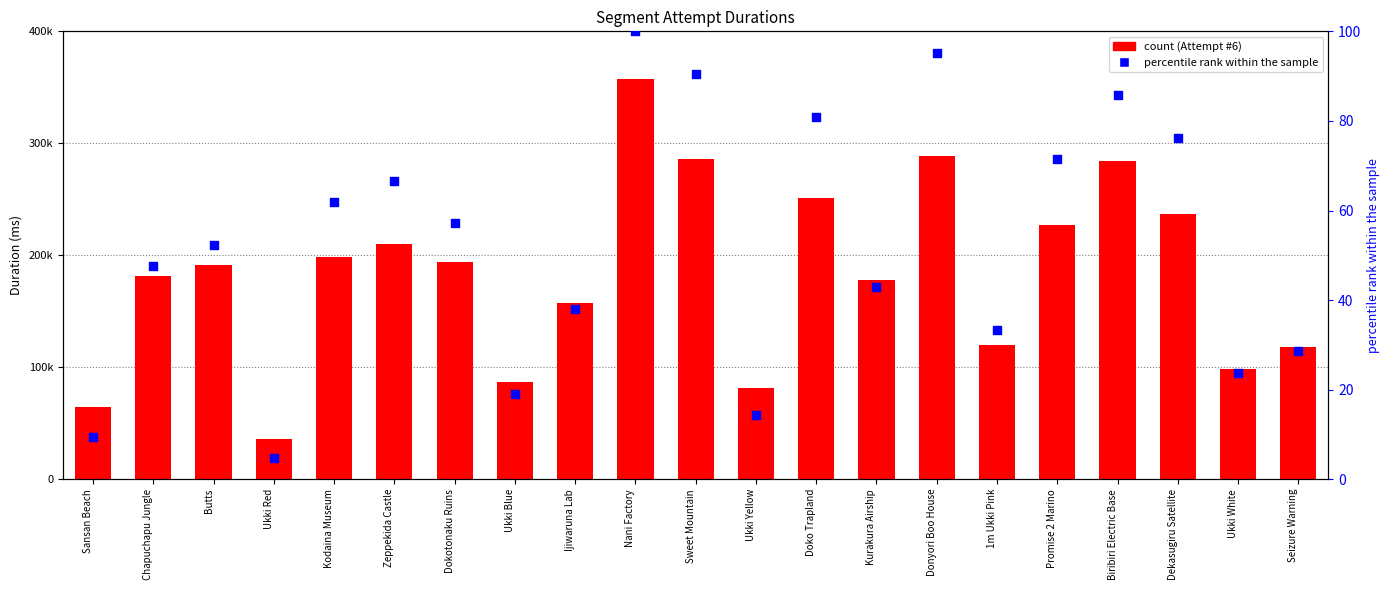

Which series contains the lowest Y value?

percentile rank within the sample